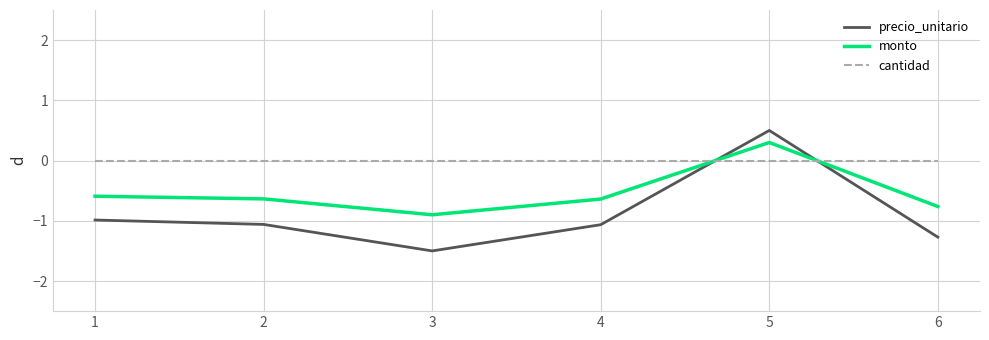

What is the spread (max minus min) of values at 5?

0.5